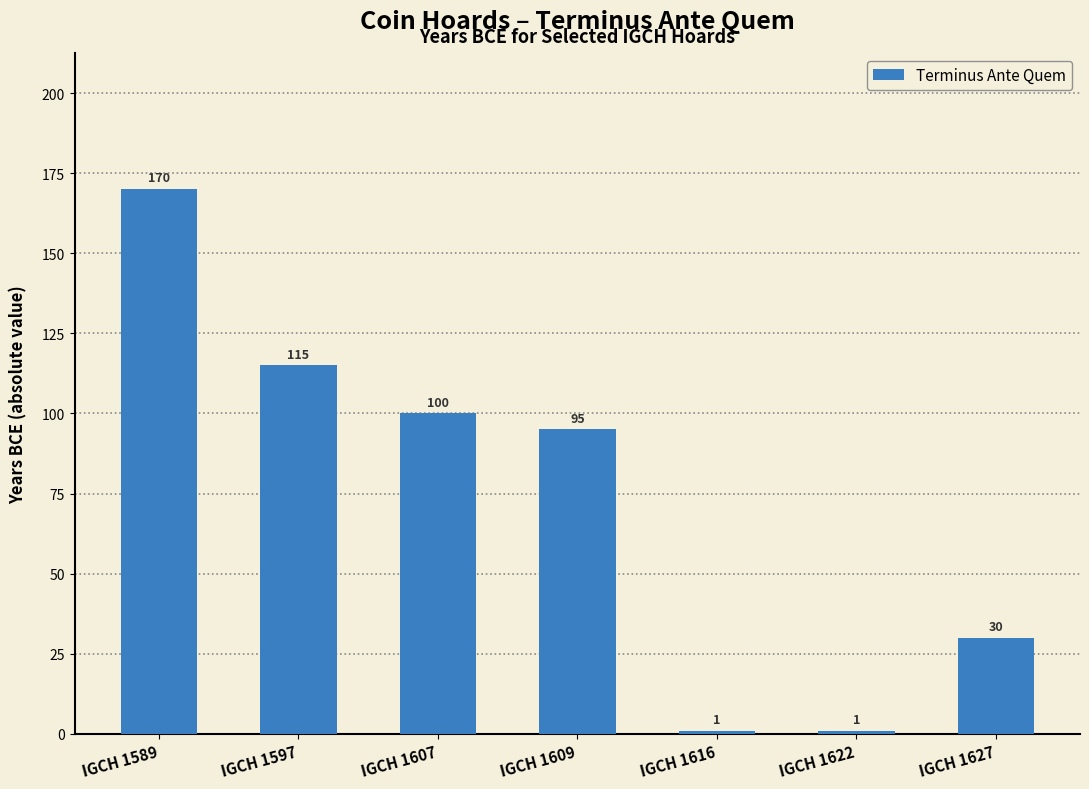

What is the change in value from IGCH 1616 to IGCH 1627?

+29